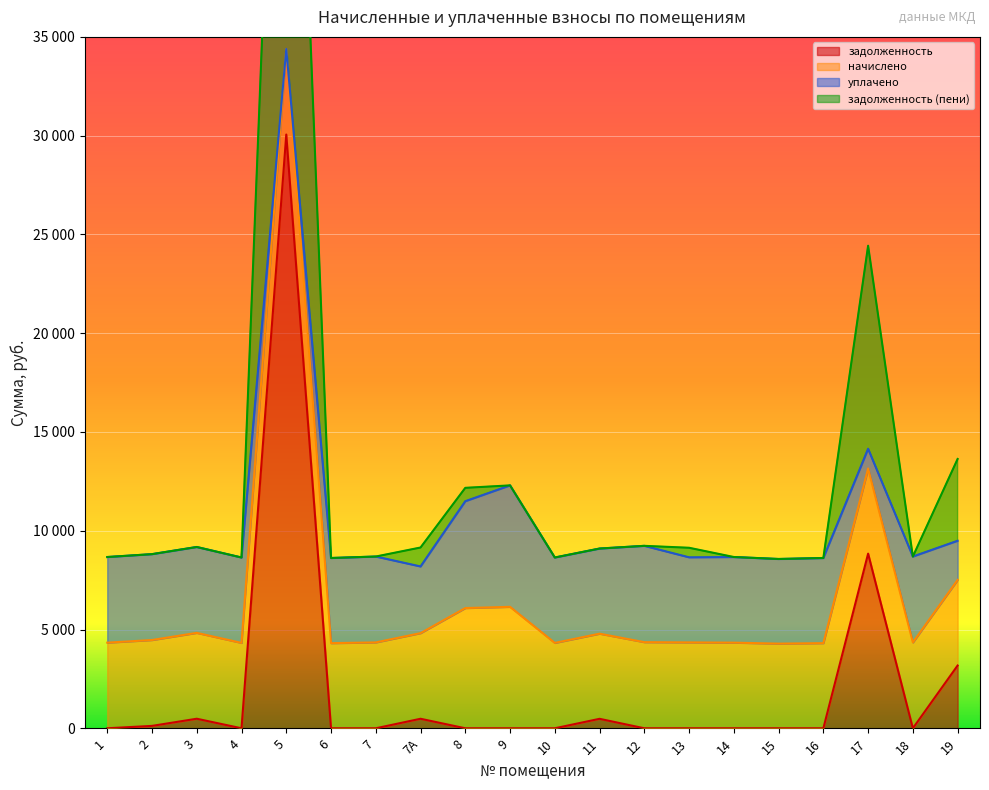

Which series changed the most between 5 and 8?

задолженность